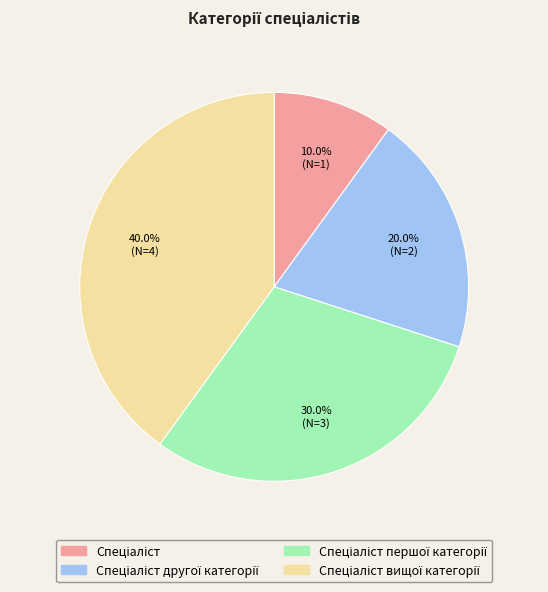

How many slices are in this pie chart?

4